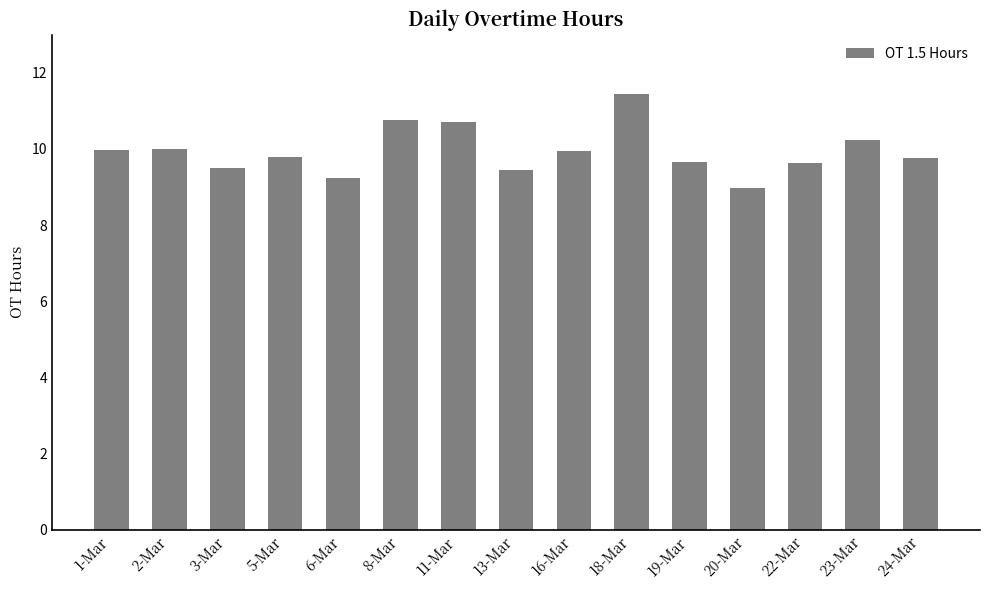

At which category does the chart reach its peak across all series?

18-Mar